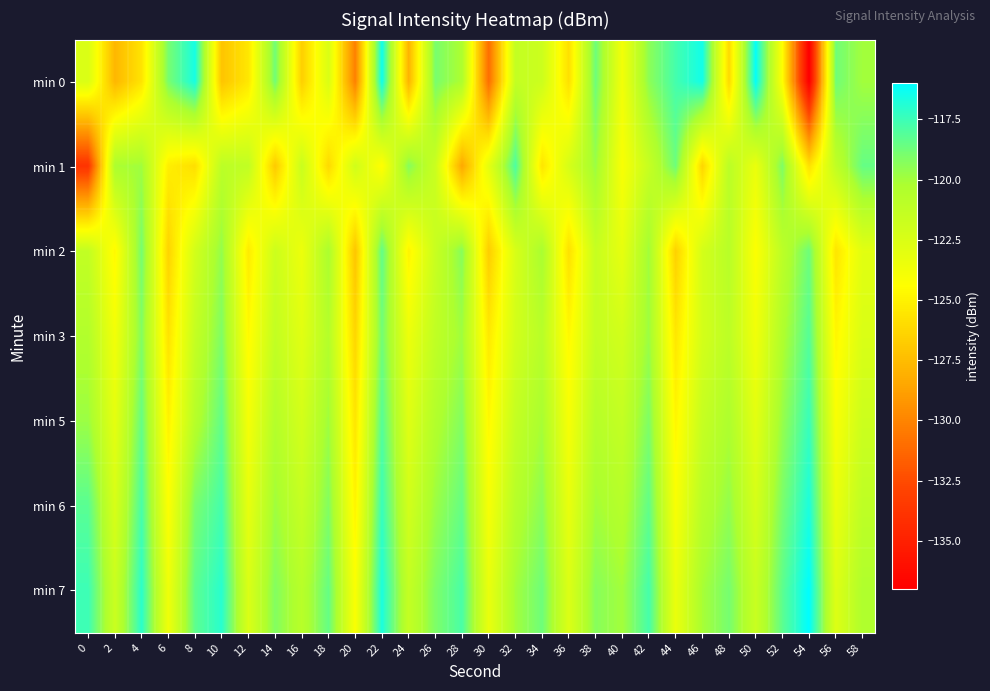

What is the total value across all series at 2?

-863.6